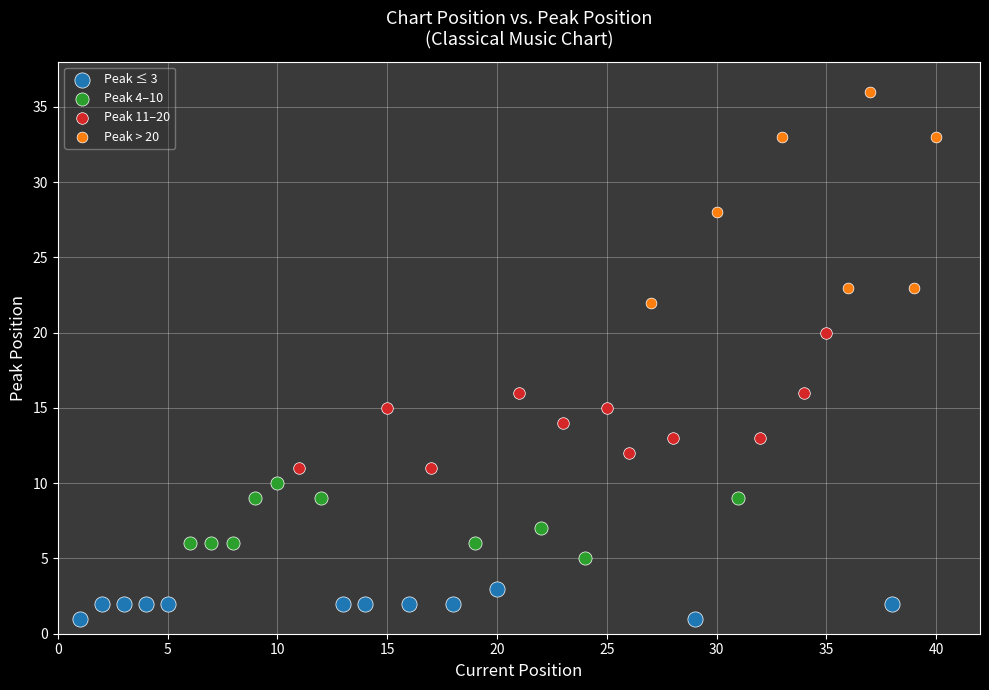

Which series has the largest Y range (max minus min)?

Peak > 20